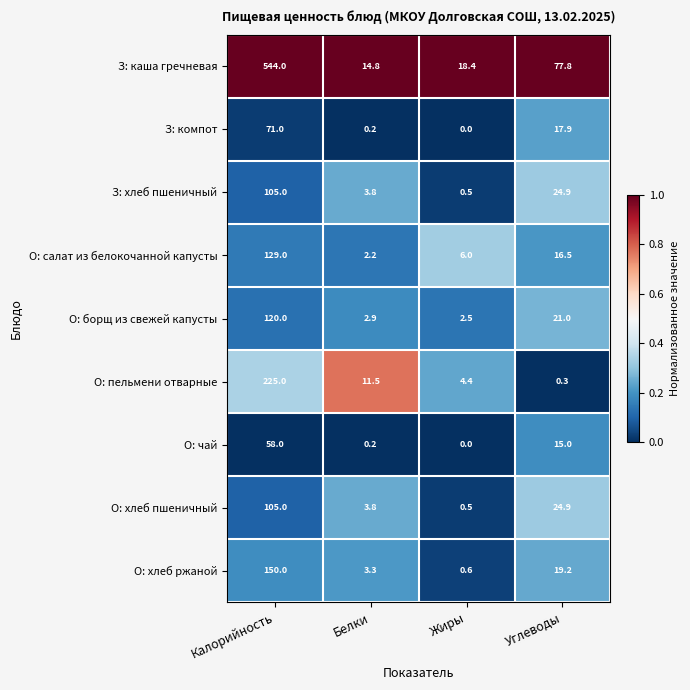

How many series are shown in this chart?

9